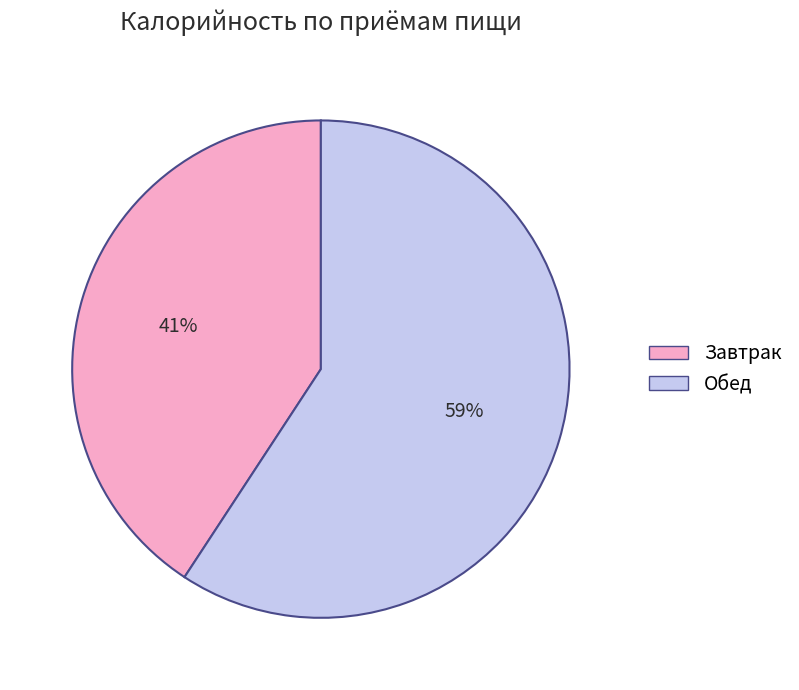

Is it true that Обед is 59% of the pie?

True